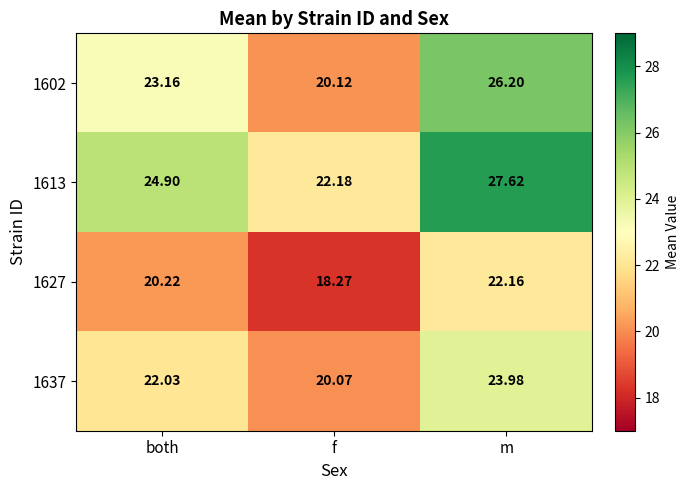

At which category is the sum across all series the highest?

m